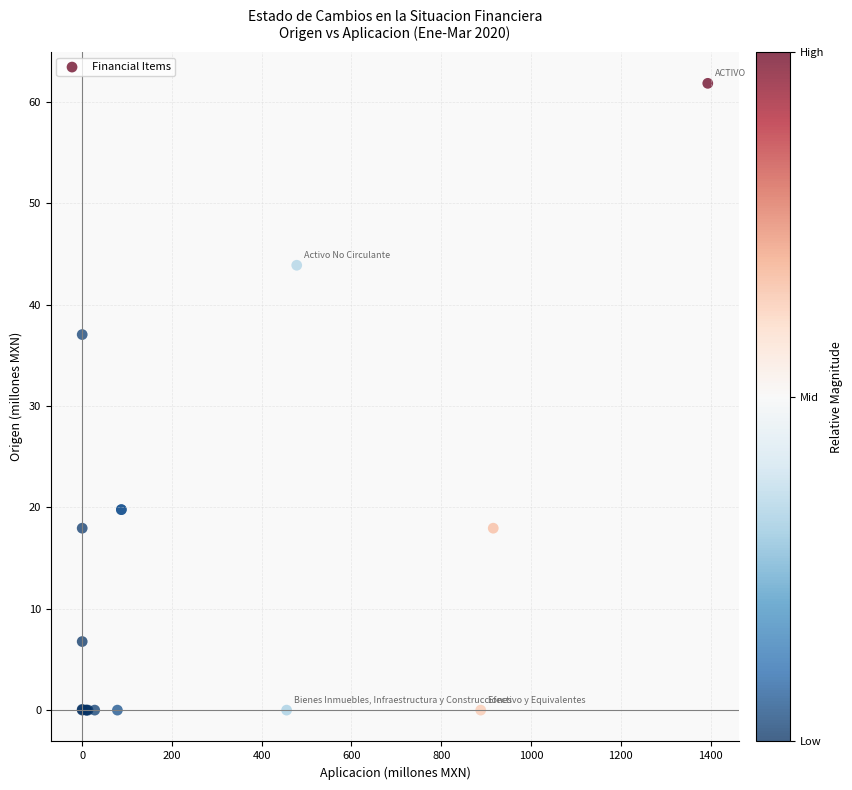

What Y value in the scatter plot is closest to 30?

37.1